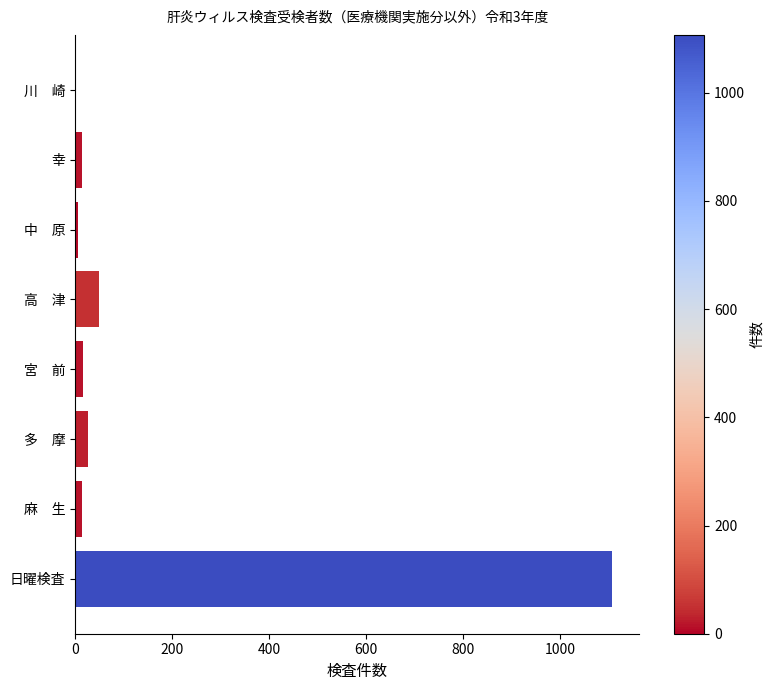

True or false: the data shows 26 at 多　摩.

True